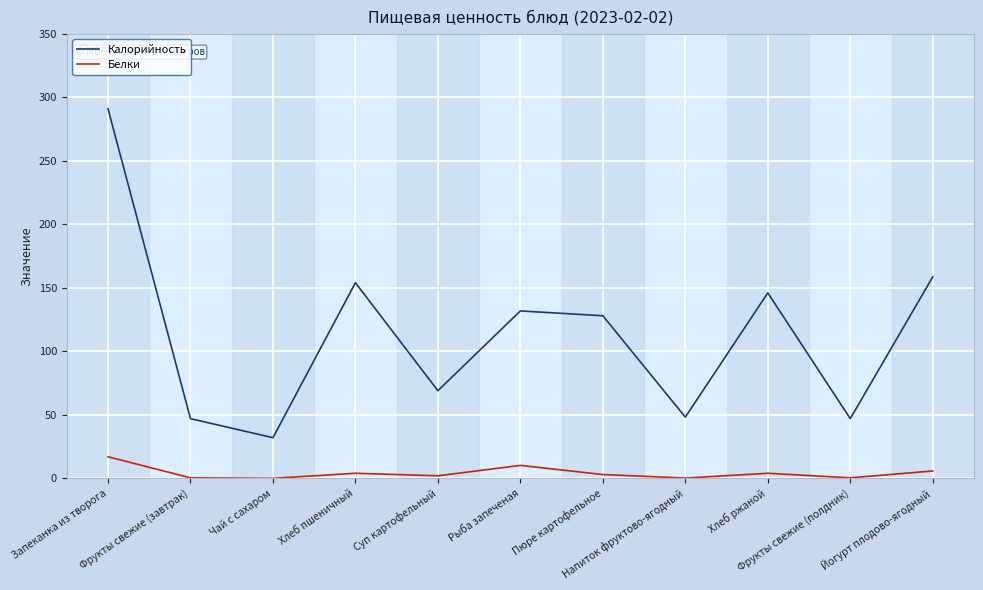

How many series are shown in this chart?

2